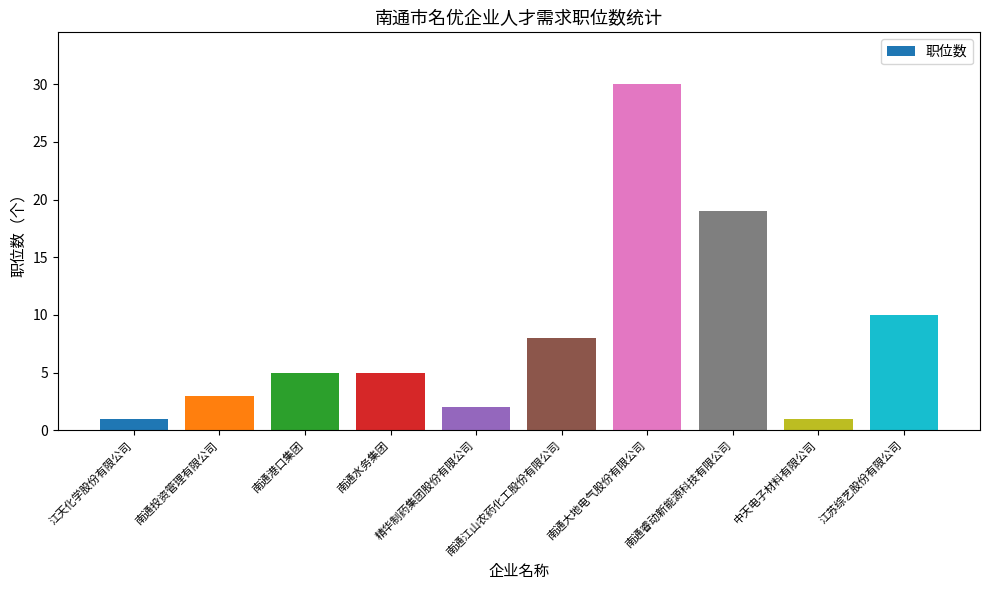

What is the value of the 4th bar from the left?

5